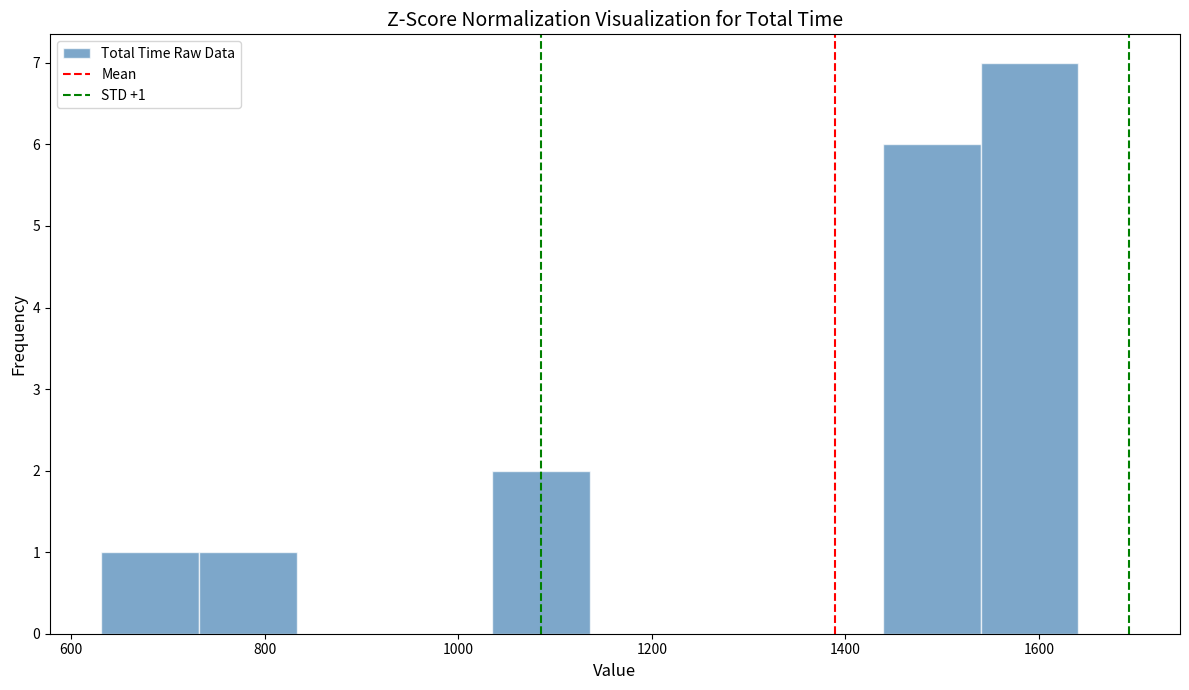

Over which range of the x-axis is the bar tallest?

1540 to 1640